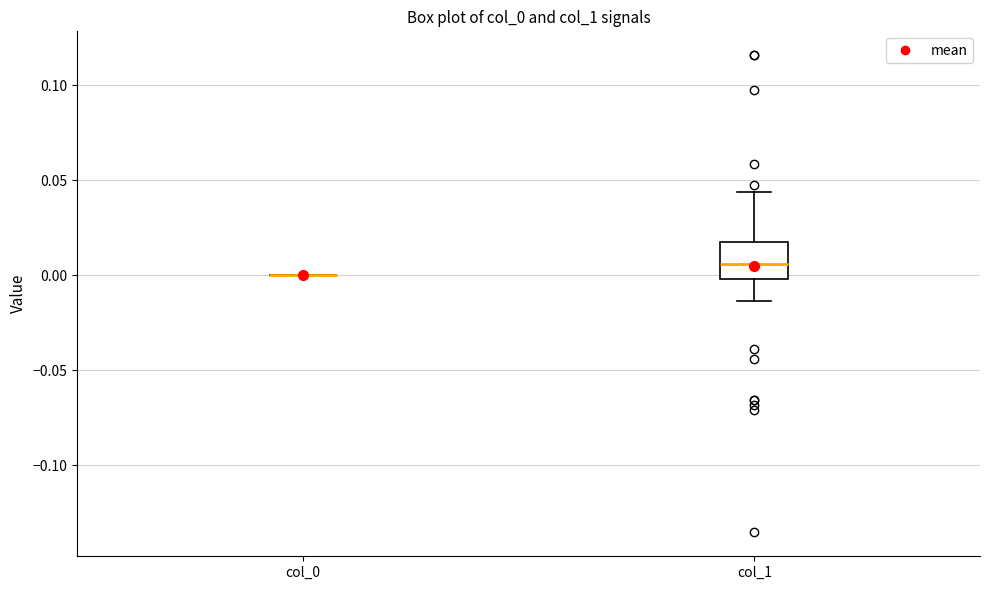

Reading left to right, read every box against the y-axis: the position of its median line, the range the box covers, and the ends of its whiskers. The values are not printed on the chart, so give them approximately, as read against the axis.

col_0: box collapsed to a line at 0.000, whiskers 0.000 to 0.000
col_1: median 0.005, box 0.000 to 0.015, whiskers -0.015 to 0.045